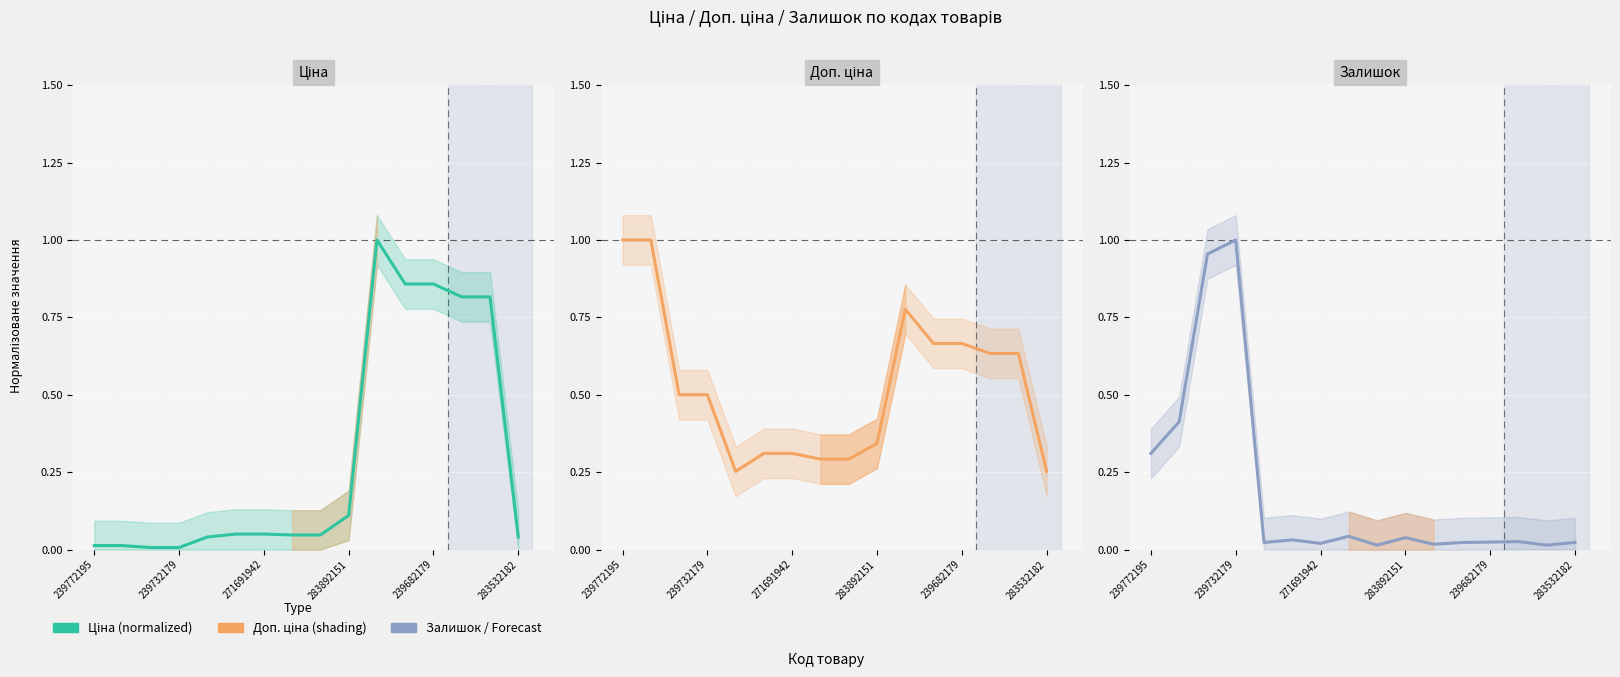

What is the label of the 15th point from the right?

239732179